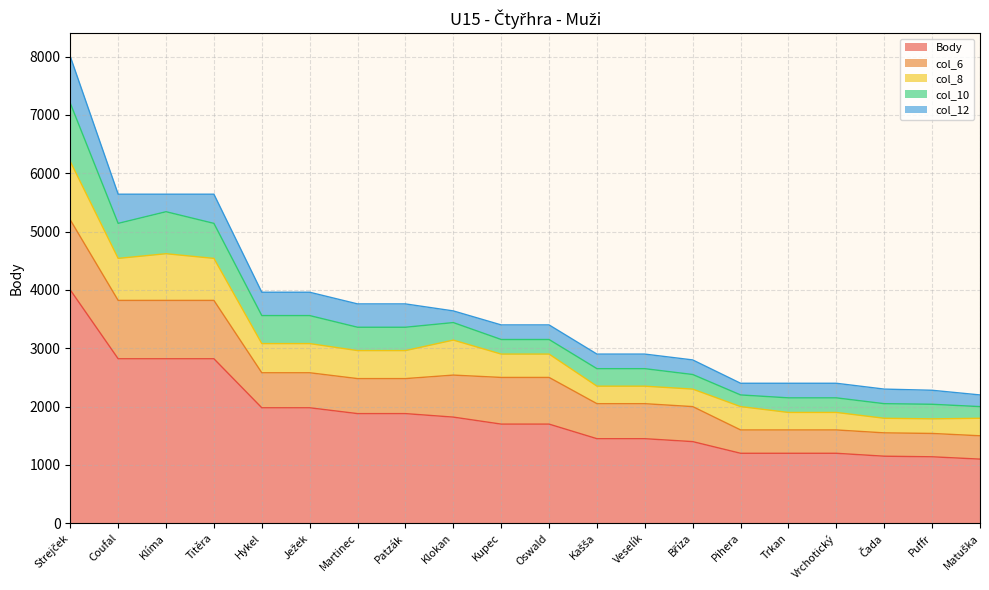

What are all the series names shown in the legend?

Body, col_6, col_8, col_10, col_12